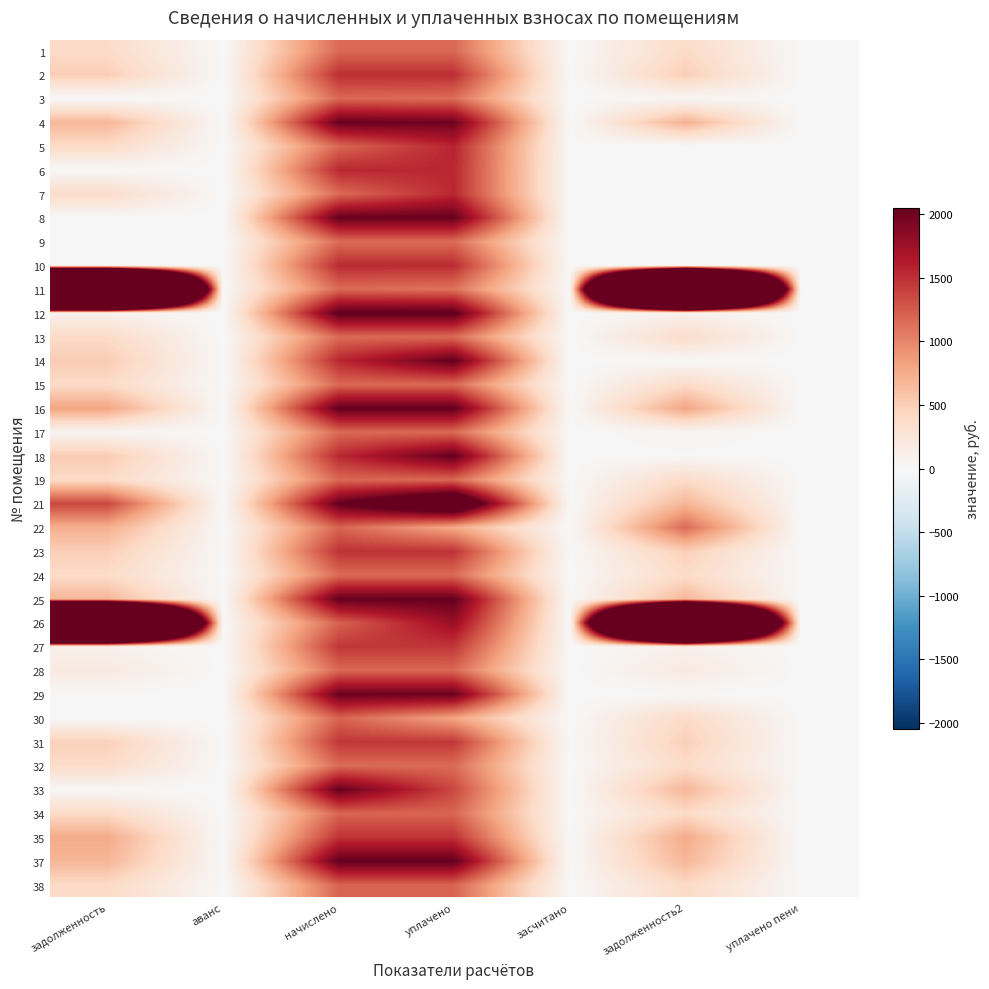

Reading left to right, extract all data points from this chart.

1: задолженность=389.6	аванс=0.0	начислено=1168.8	уплачено=1168.8	засчитано=0.0	задолженность2=389.6	уплачено пени=0.0
2: задолженность=502.7	аванс=0.0	начислено=1508.0	уплачено=1508.0	засчитано=0.0	задолженность2=502.7	уплачено пени=0.0
3: задолженность=0.0	аванс=-0.0	начислено=1168.8	уплачено=1142.8	засчитано=0.0	задолженность2=26.0	уплачено пени=0.0
4: задолженность=678.4	аванс=0.0	начислено=2035.2	уплачено=1988.0	засчитано=0.0	задолженность2=725.6	уплачено пени=0.0
5: задолженность=392.1	аванс=0.0	начислено=1176.2	уплачено=1568.2	засчитано=0.0	задолженность2=0.0	уплачено пени=0.0
6: задолженность=0.2	аванс=0.0	начислено=1544.8	уплачено=1544.8	засчитано=0.0	задолженность2=0.2	уплачено пени=0.0
7: задолженность=385.9	аванс=0.0	начислено=1157.7	уплачено=1543.6	засчитано=0.0	задолженность2=0.0	уплачено пени=0.0
8: задолженность=0.0	аванс=0.0	начислено=2035.2	уплачено=2035.2	засчитано=0.0	задолженность2=0.0	уплачено пени=0.0
9: задолженность=0.0	аванс=0.0	начислено=1154.0	уплачено=1154.0	засчитано=0.0	задолженность2=0.0	уплачено пени=0.0
10: задолженность=0.0	аванс=0.0	начислено=1526.4	уплачено=1526.4	засчитано=0.0	задолженность2=0.0	уплачено пени=0.0
11: задолженность=16579.4	аванс=0.0	начислено=1157.7	уплачено=1107.7	засчитано=0.0	задолженность2=16629.5	уплачено пени=0.0
12: задолженность=79.5	аванс=0.0	начислено=2094.2	уплачено=2094.2	засчитано=0.0	задолженность2=79.5	уплачено пени=0.0
13: задолженность=387.1	аванс=0.0	начислено=1161.4	уплачено=1161.4	засчитано=0.0	задолженность2=387.1	уплачено пени=0.0
14: задолженность=516.2	аванс=0.0	начислено=1548.5	уплачено=2064.7	засчитано=0.0	задолженность2=0.0	уплачено пени=0.0
15: задолженность=389.6	аванс=0.0	начислено=1168.8	уплачено=1168.8	засчитано=0.0	задолженность2=389.6	уплачено пени=0.0
16: задолженность=810.1	аванс=0.0	начислено=2057.3	уплачено=2057.3	засчитано=0.0	задолженность2=810.1	уплачено пени=0.0
17: задолженность=41.8	аванс=0.0	начислено=1165.1	уплачено=1165.1	засчитано=0.0	задолженность2=41.8	уплачено пени=0.0
18: задолженность=524.6	аванс=0.0	начислено=1541.2	уплачено=2054.9	засчитано=0.0	задолженность2=10.8	уплачено пени=0.0
19: задолженность=392.1	аванс=0.0	начислено=1176.2	уплачено=1176.2	засчитано=0.0	задолженность2=392.1	уплачено пени=0.0
21: задолженность=1369.1	аванс=0.0	начислено=2053.7	уплачено=2738.2	засчитано=0.0	задолженность2=684.5	уплачено пени=4.3
22: задолженность=737.1	аванс=0.0	начислено=1194.6	уплачено=766.0	засчитано=0.0	задолженность2=1165.8	уплачено пени=0.0
23: задолженность=495.3	аванс=0.0	начислено=1485.9	уплачено=1485.9	засчитано=0.0	задолженность2=495.3	уплачено пени=4.0
24: задолженность=385.9	аванс=0.0	начислено=1157.7	уплачено=1157.7	засчитано=0.0	задолженность2=385.9	уплачено пени=0.0
25: задолженность=682.1	аванс=0.0	начислено=2046.3	уплачено=2046.3	засчитано=0.0	задолженность2=682.1	уплачено пени=0.0
26: задолженность=13469.1	аванс=0.0	начислено=1205.6	уплачено=1768.4	засчитано=0.0	задолженность2=12906.4	уплачено пени=0.0
27: задолженность=91.3	аванс=0.0	начислено=1460.0	уплачено=1455.2	засчитано=0.0	задолженность2=96.1	уплачено пени=0.0
28: задолженность=187.4	аванс=0.0	начислено=1168.8	уплачено=1168.8	засчитано=0.0	задолженность2=187.4	уплачено пени=0.0
29: задолженность=0.0	аванс=0.0	начислено=2016.8	уплачено=2016.8	засчитано=0.0	задолженность2=0.0	уплачено пени=0.0
30: задолженность=0.0	аванс=0.0	начислено=1198.3	уплачено=798.9	засчитано=0.0	задолженность2=399.4	уплачено пени=0.0
31: задолженность=486.7	аванс=0.0	начислено=1460.0	уплачено=1460.0	засчитано=0.0	задолженность2=486.7	уплачено пени=0.0
32: задолженность=384.7	аванс=0.0	начислено=1154.0	уплачено=1154.0	засчитано=0.0	задолженность2=384.7	уплачено пени=0.0
33: задолженность=0.0	аванс=0.0	начислено=2035.2	уплачено=1356.8	засчитано=0.0	задолженность2=678.4	уплачено пени=0.0
34: задолженность=397.0	аванс=0.0	начислено=1190.9	уплачено=1190.9	засчитано=0.0	задолженность2=397.0	уплачено пени=0.0
35: задолженность=767.4	аванс=0.0	начислено=1482.2	уплачено=1482.2	засчитано=0.0	задолженность2=767.4	уплачено пени=0.0
37: задолженность=683.3	аванс=0.0	начислено=2050.0	уплачено=2050.0	засчитано=0.0	задолженность2=683.3	уплачено пени=0.0
38: задолженность=399.4	аванс=0.0	начислено=1198.3	уплачено=1198.3	засчитано=0.0	задолженность2=399.4	уплачено пени=0.0